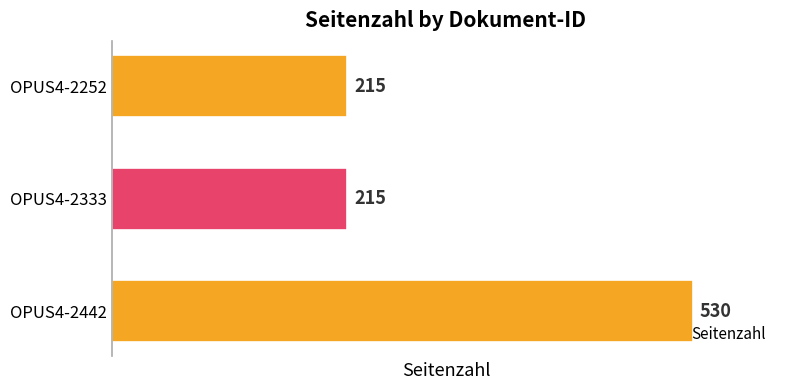

What is the sum of the values at OPUS4-2252 and OPUS4-2442?

745